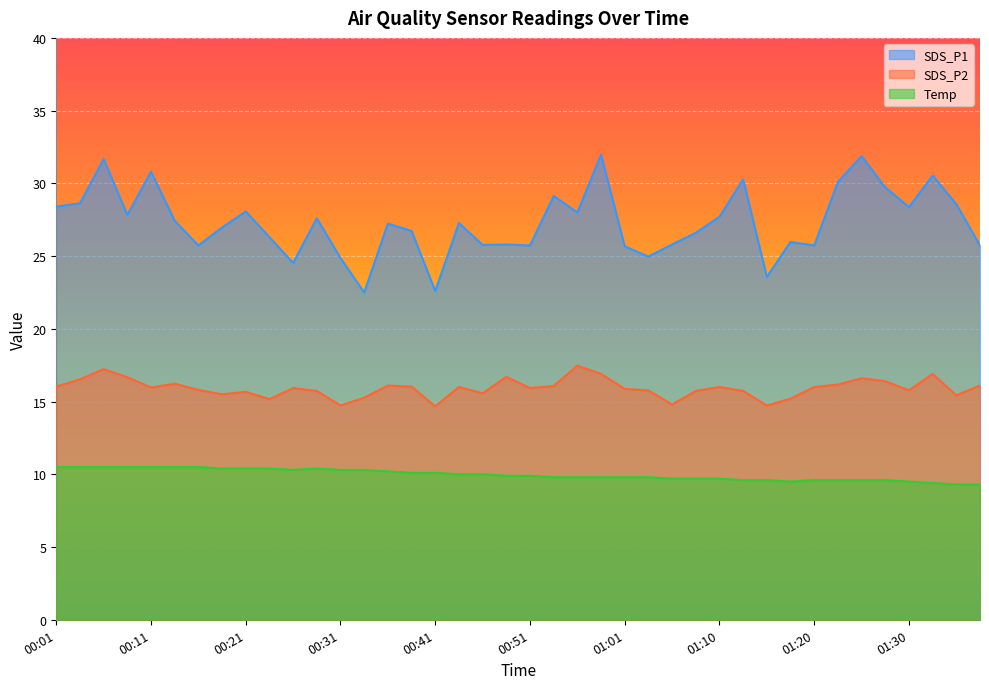

At how many categories does at least one series exceed 22?

40